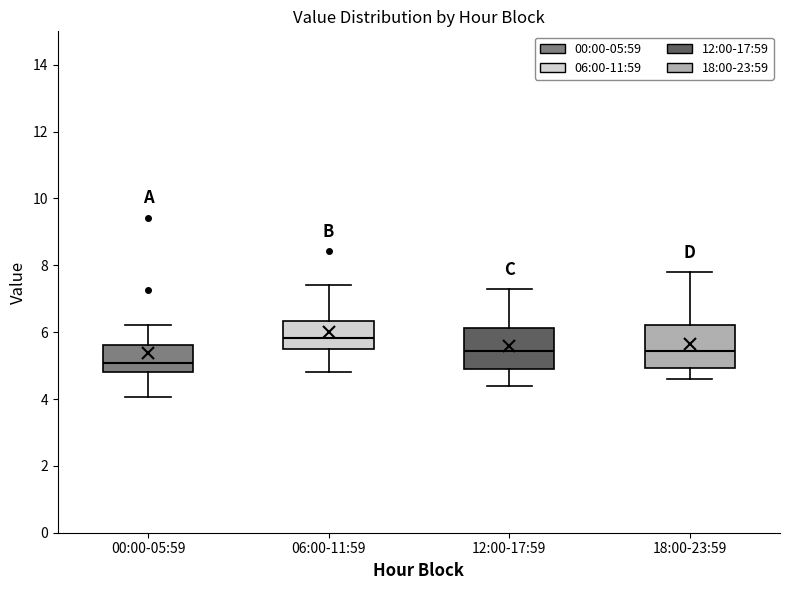

Where does the median line of the box for 00:00-05:59 sit on the y-axis? The values are not printed on the chart, so give them approximately, as read against the axis.

5.0